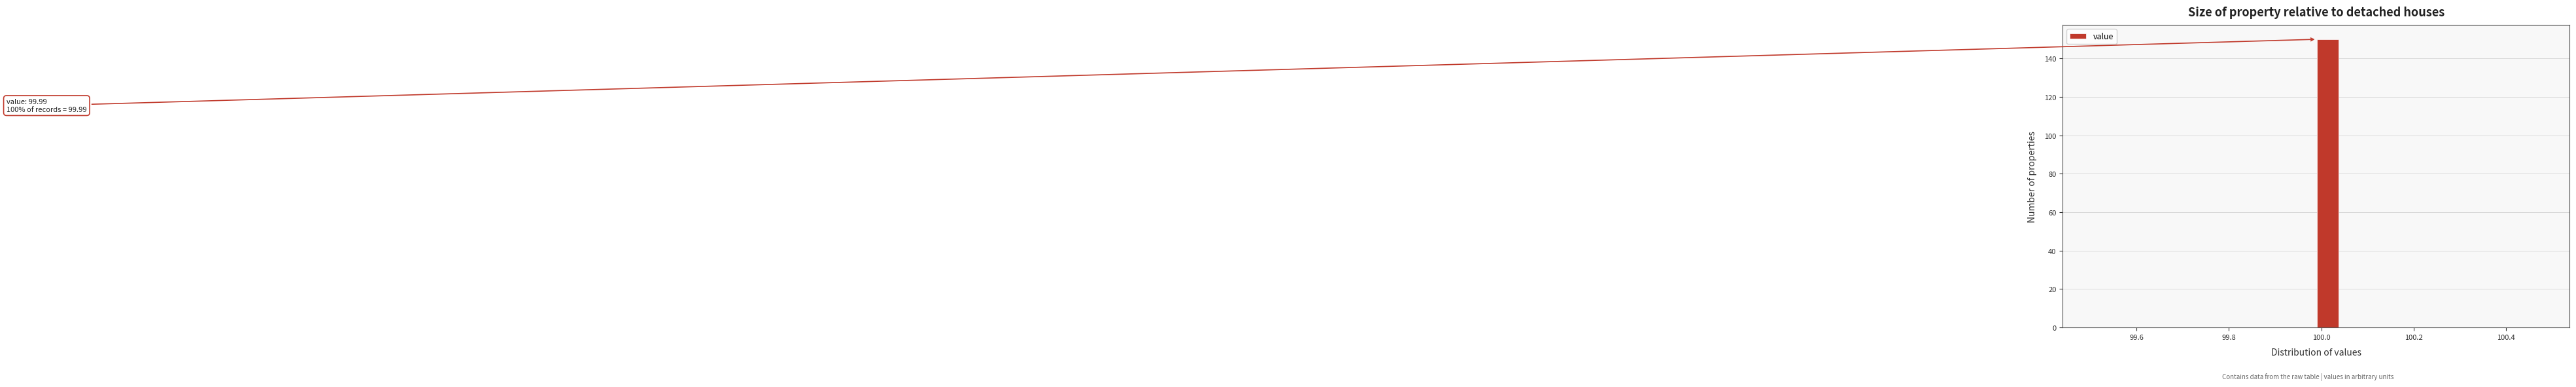

Around what value on the x-axis is the tallest bar? Give the approximate position of its centre, as read against the axis.

100.02